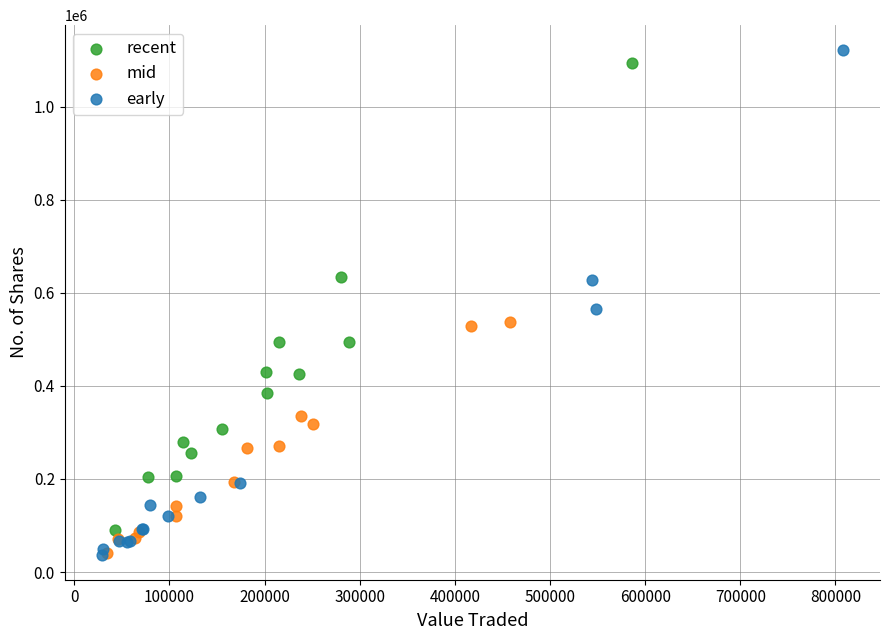

Which series has the widest spread of Y values?

early